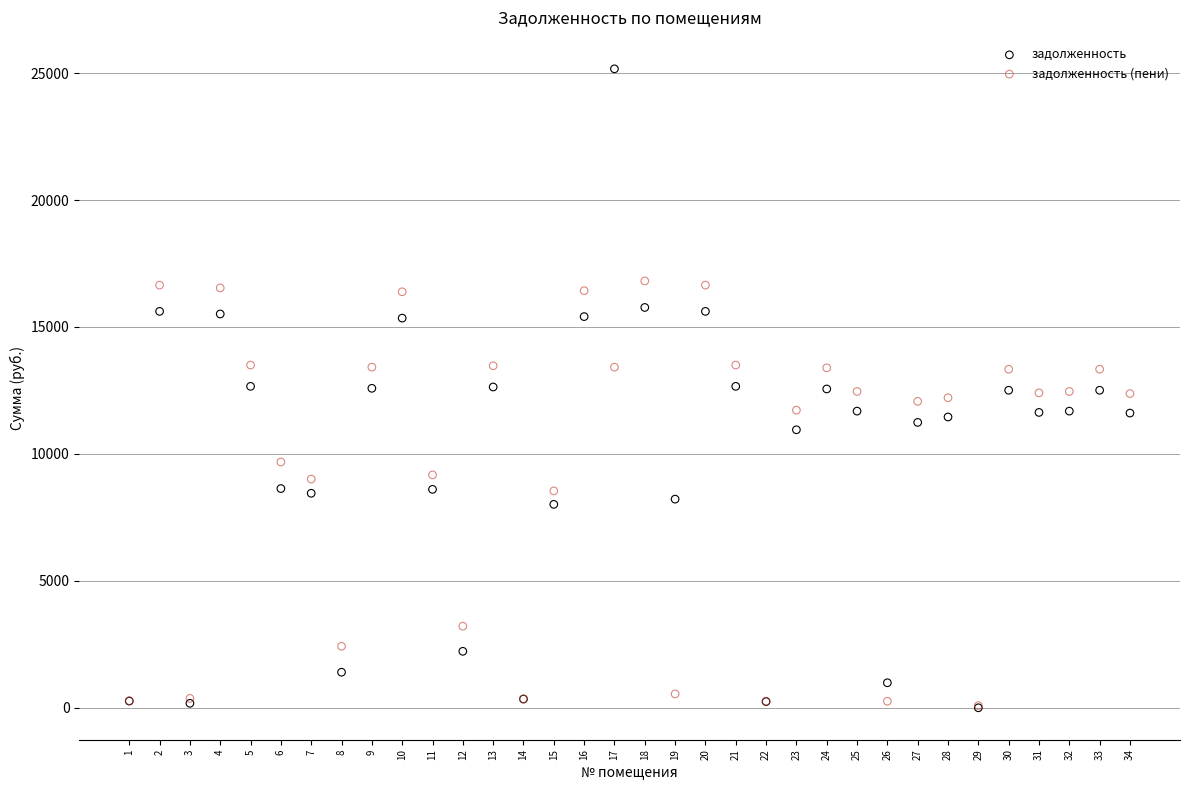

Which series has the widest spread of Y values?

задолженность